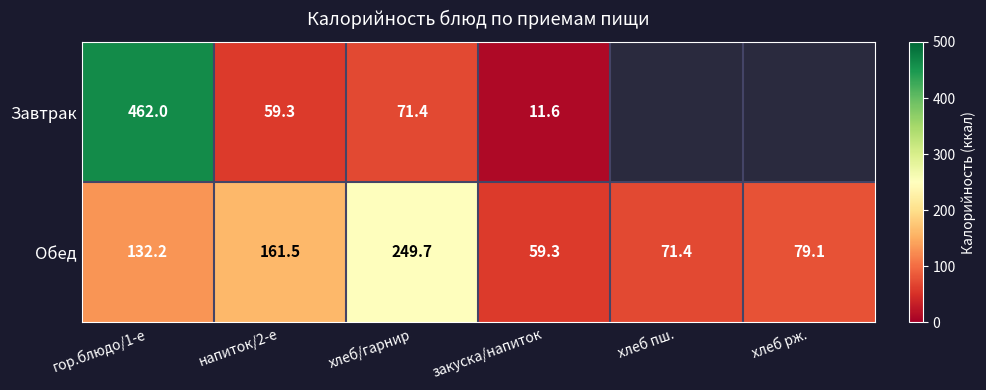

At which label is Обед closest to 154?

напиток/2-е